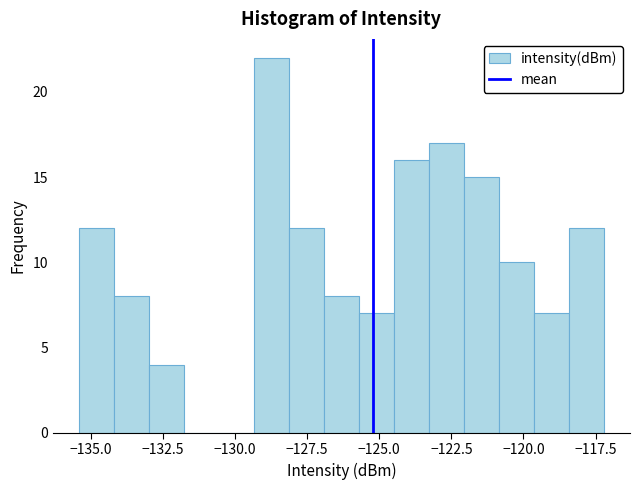

Read against the x-axis, roughly where is the centre of the tallest bar?

-128.5